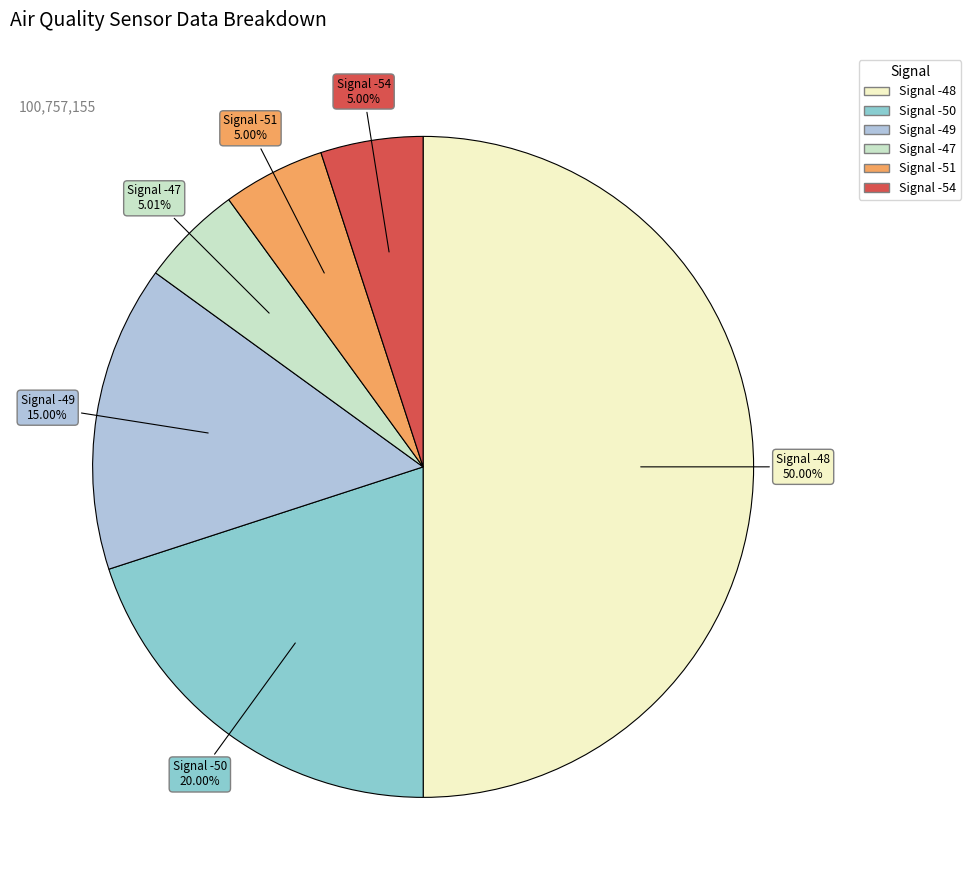

Count the number of slices in the pie.

6